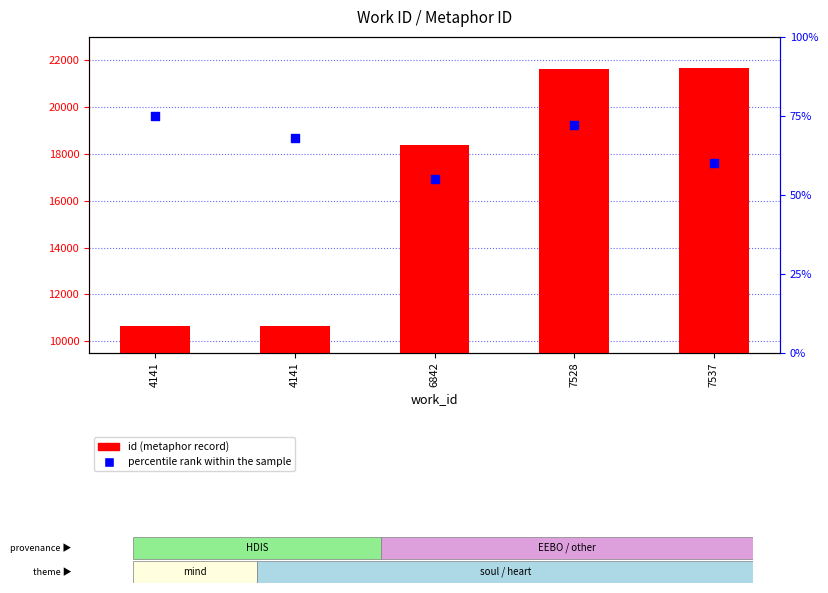

Which series has the widest spread of Y values?

id (metaphor record)